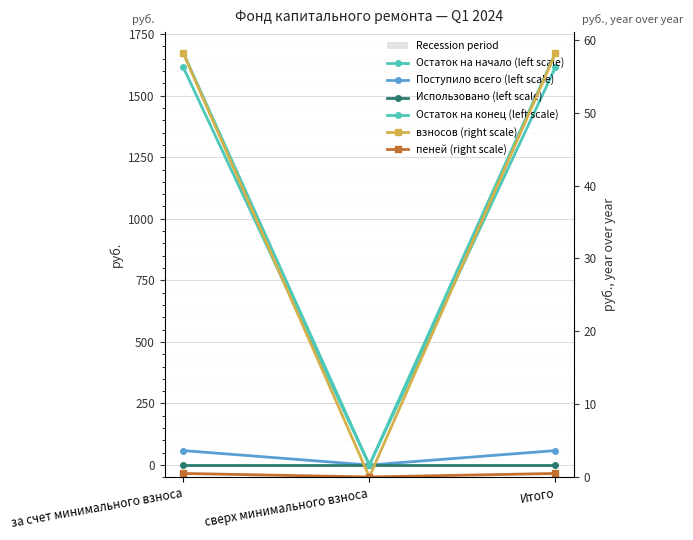

What is the average value of the Остаток на конец (left scale) series?

1116.1